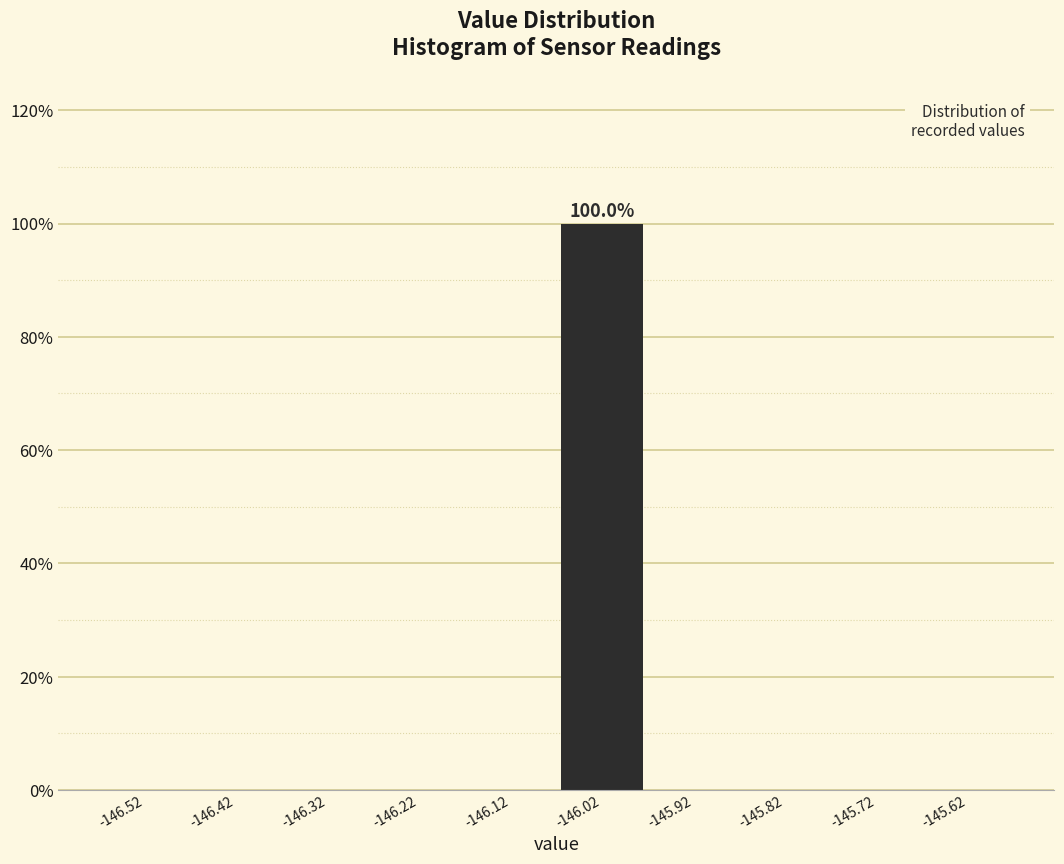

Over which range of the x-axis is the bar tallest?

-146.07 to -145.97